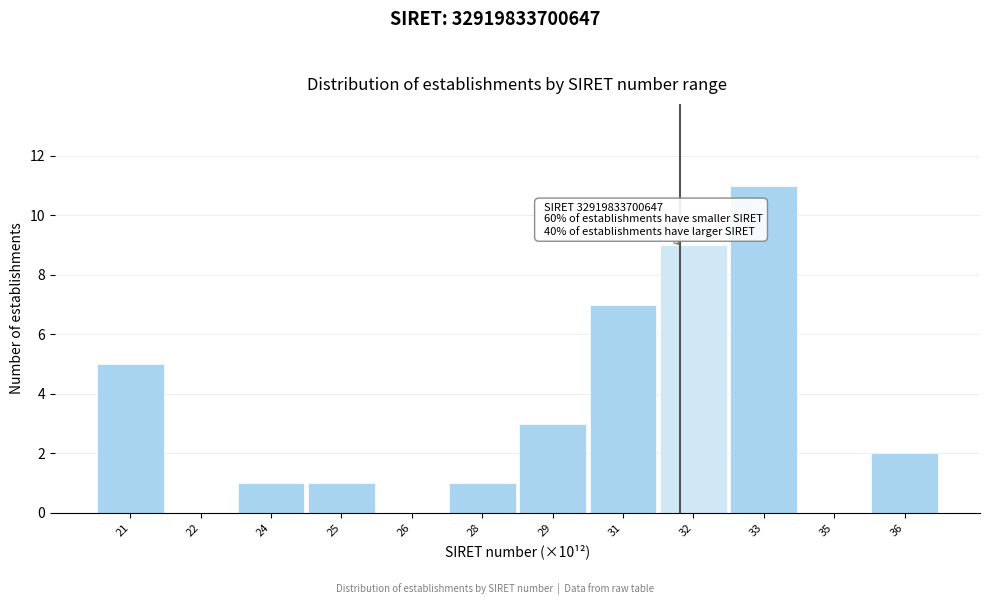

Reading left to right, what are all the values shown in this chart?

21=5	22=0	24=1	25=1	26=0	28=1	29=3	31=7	32=9	33=11	35=0	36=2